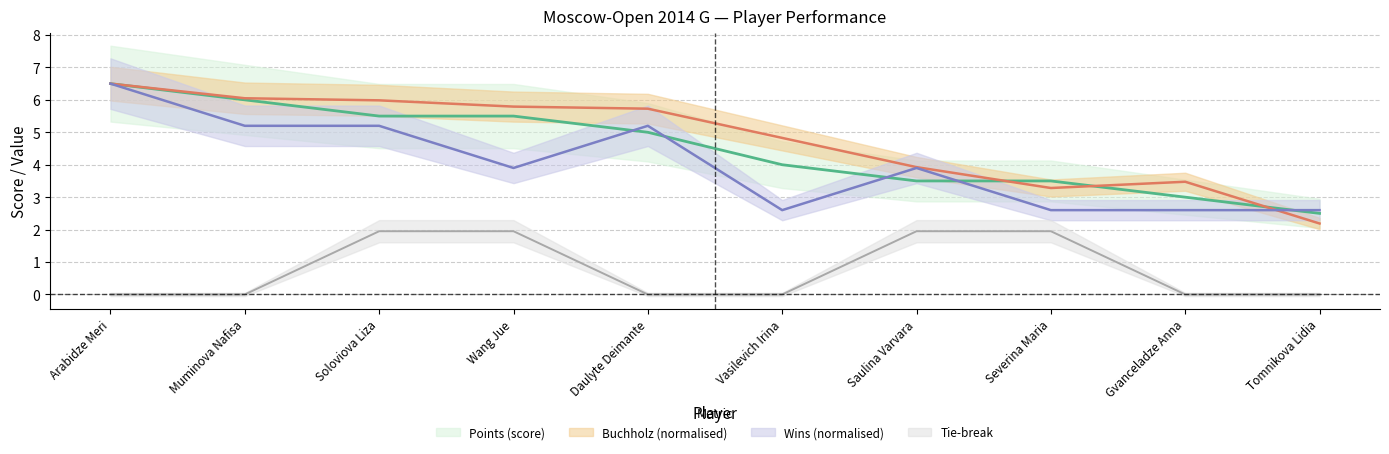

Reading left to right, what are all the values shown in this chart?

Points: 6.5	6.0	5.5	5.5	5.0	4.0	3.5	3.5	3.0	2.5
Buchholz: 6.5	6.0	6.0	5.8	5.7	4.8	3.9	3.3	3.5	2.2
Wins: 6.5	5.2	5.2	3.9	5.2	2.6	3.9	2.6	2.6	2.6
Tie: 0.0	0.0	1.9	1.9	0.0	0.0	1.9	1.9	0.0	0.0